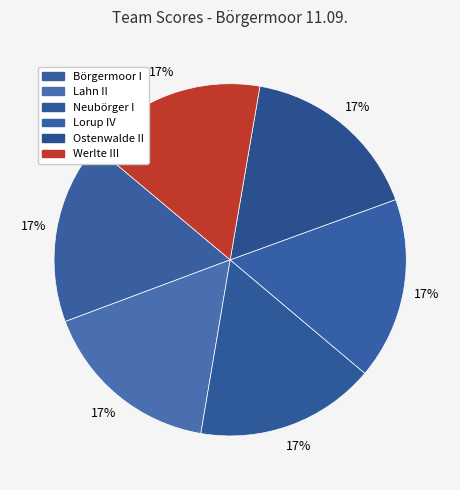

Count the number of slices in the pie.

6